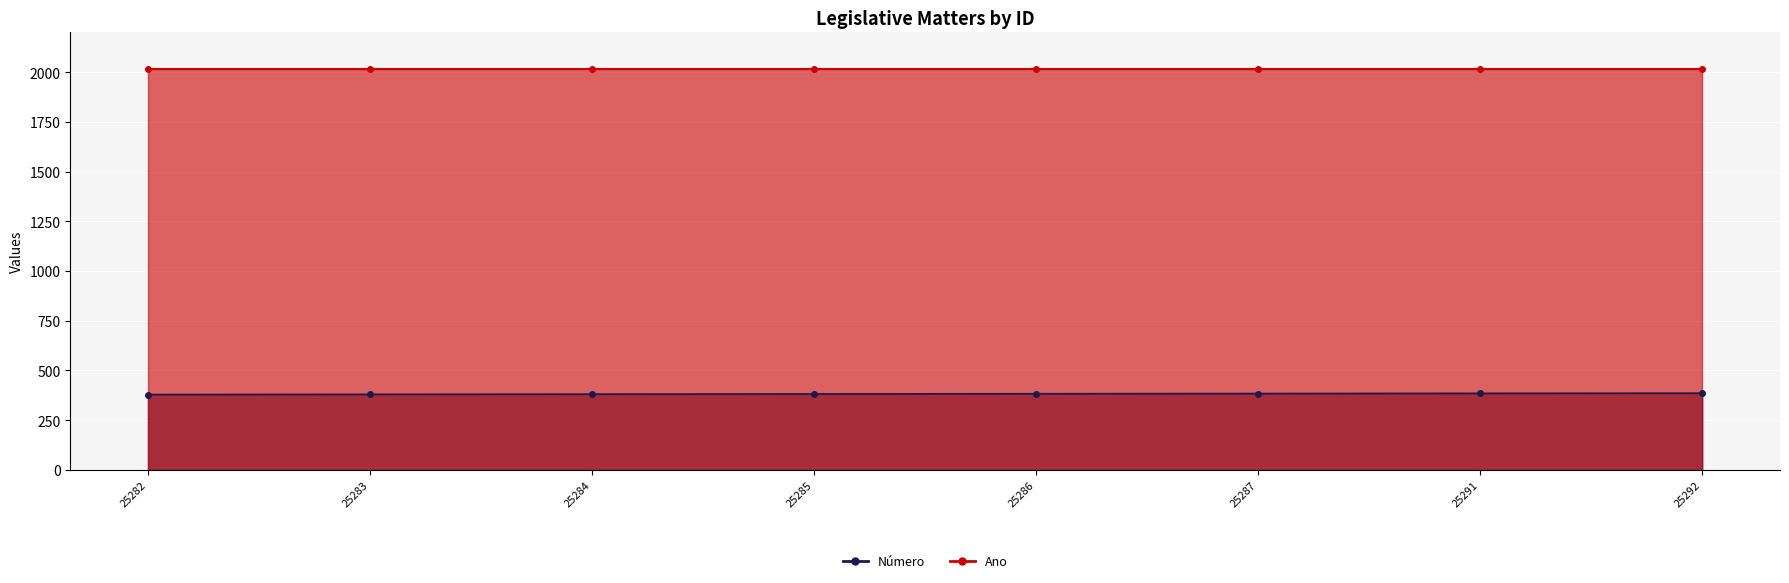

Which has a higher value, 25284 or 25291?

25291